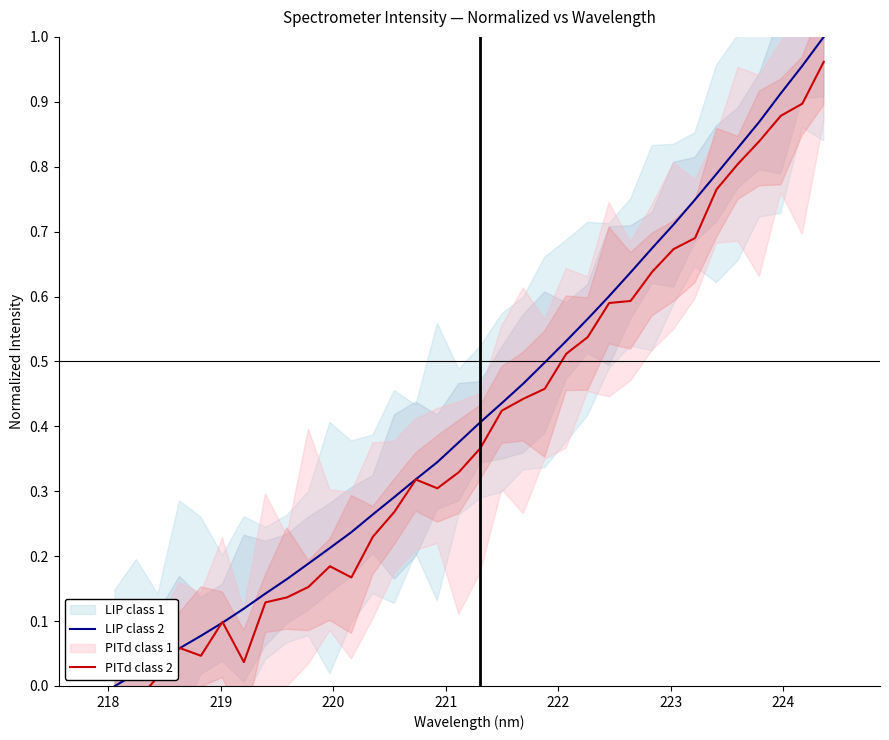

Which category has the lowest value across all series?

218